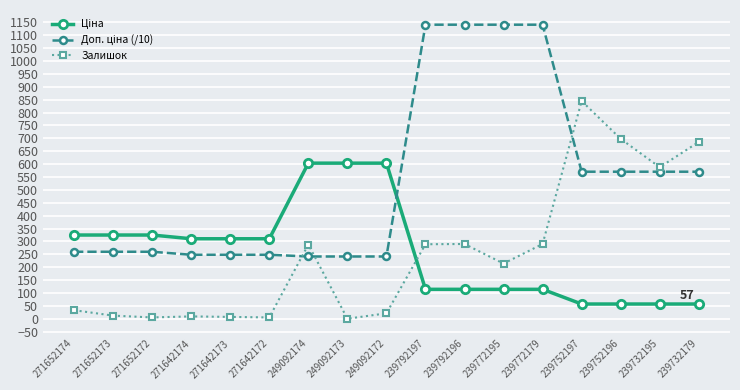

At how many categories does at least one series exceed 777?

5